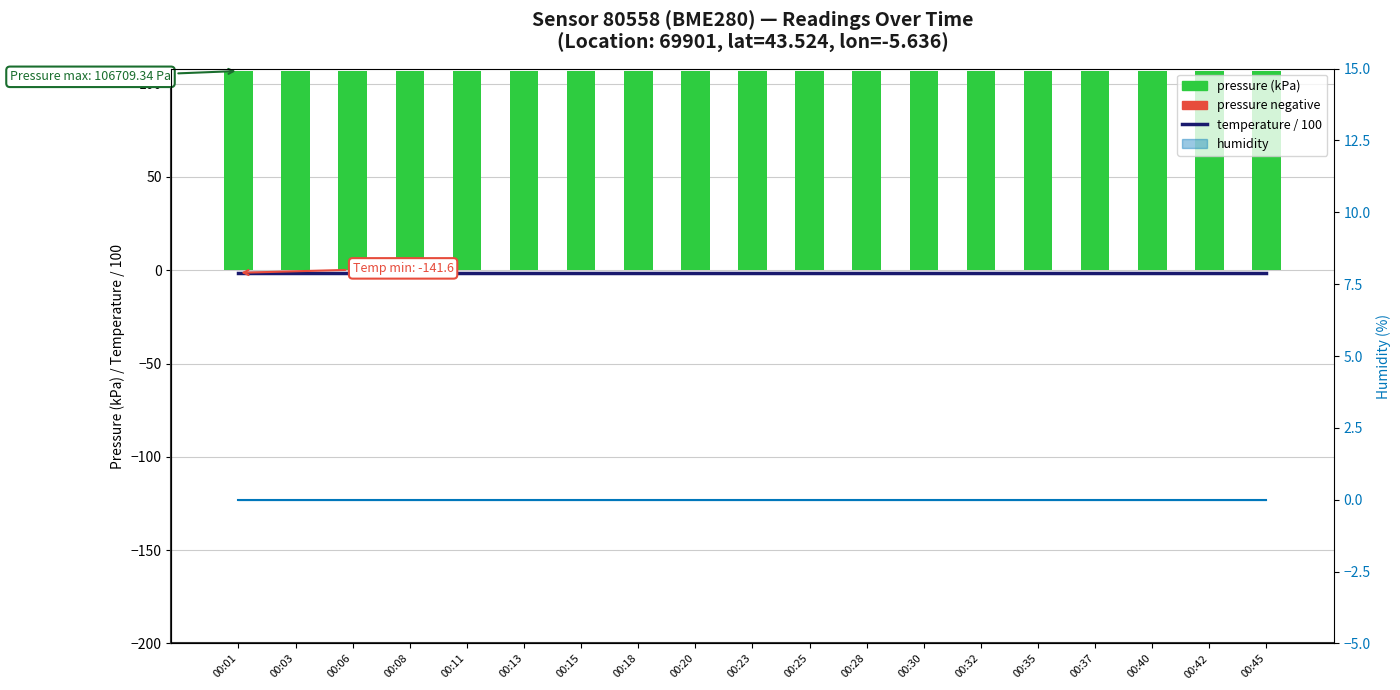

At 00:03, list the series in order from smallest to largest.

temperature / 100, humidity line, pressure (kPa)